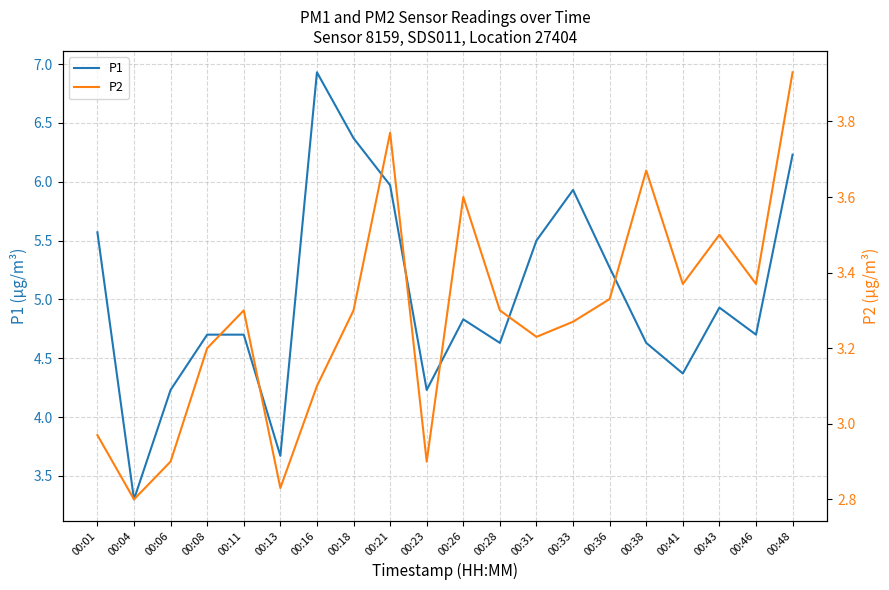

True or false: P2 and P1 cross at least once.

False